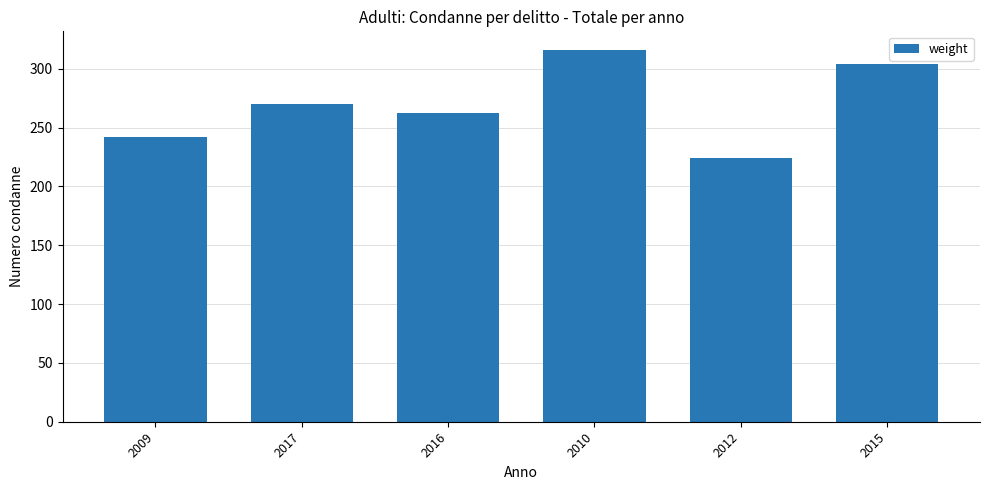

Reading left to right, extract all data points from this chart.

242	270	262	316	224	304